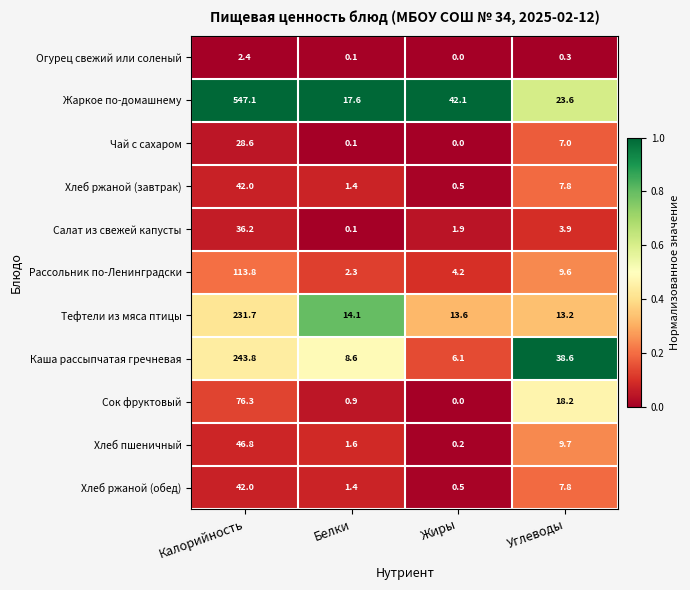

Which series has the largest total across all categories?

Жаркое по-домашнему